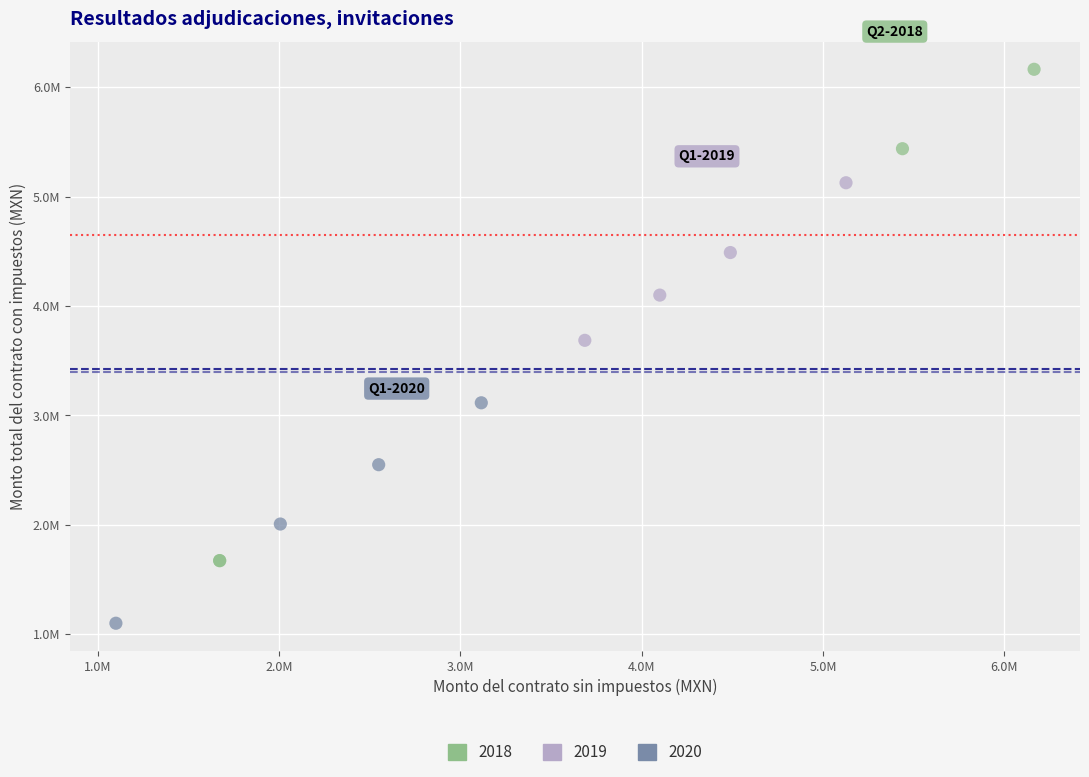

What are all the series names shown in the legend?

2018, 2019, 2020